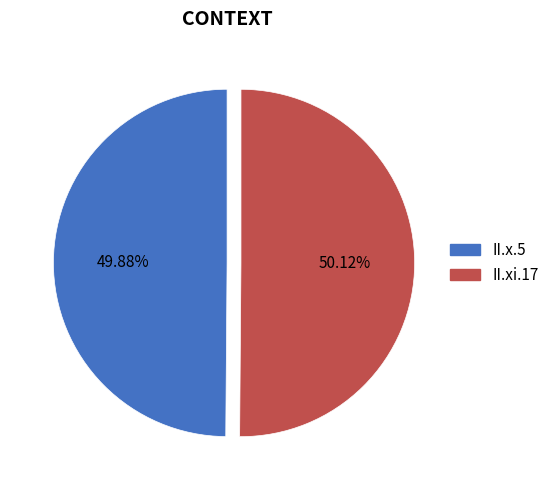

Count the number of slices in the pie.

2